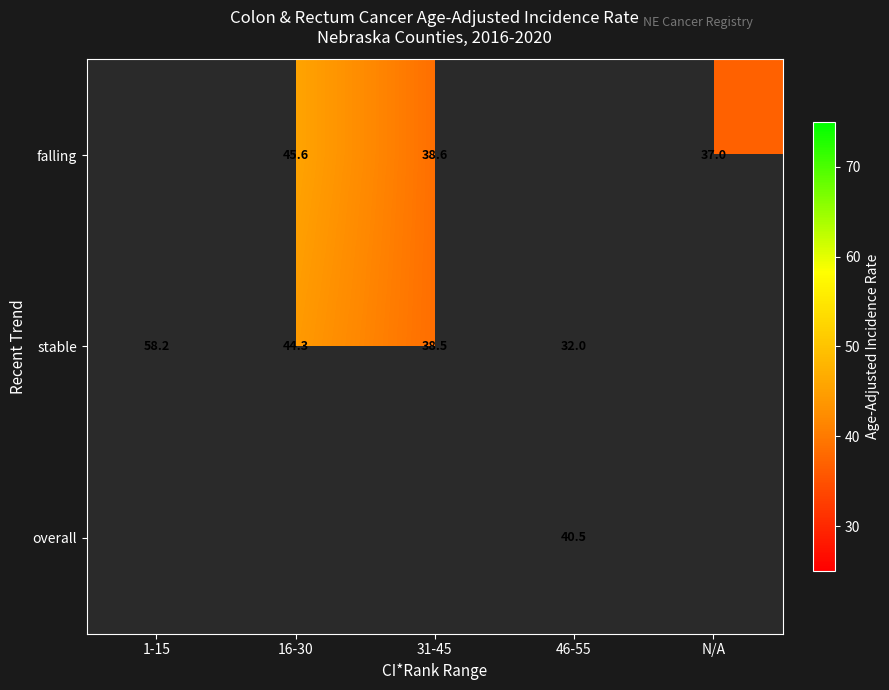

Is it true that falling equals 45.6 at 16-30?

True